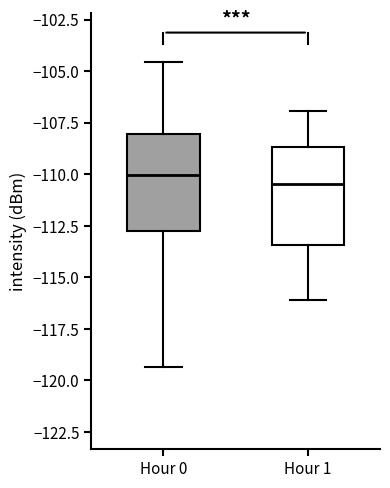

Where is the upper edge of the box for Hour 0 on the y-axis? The values are not printed on the chart, so give them approximately, as read against the axis.

-108.0